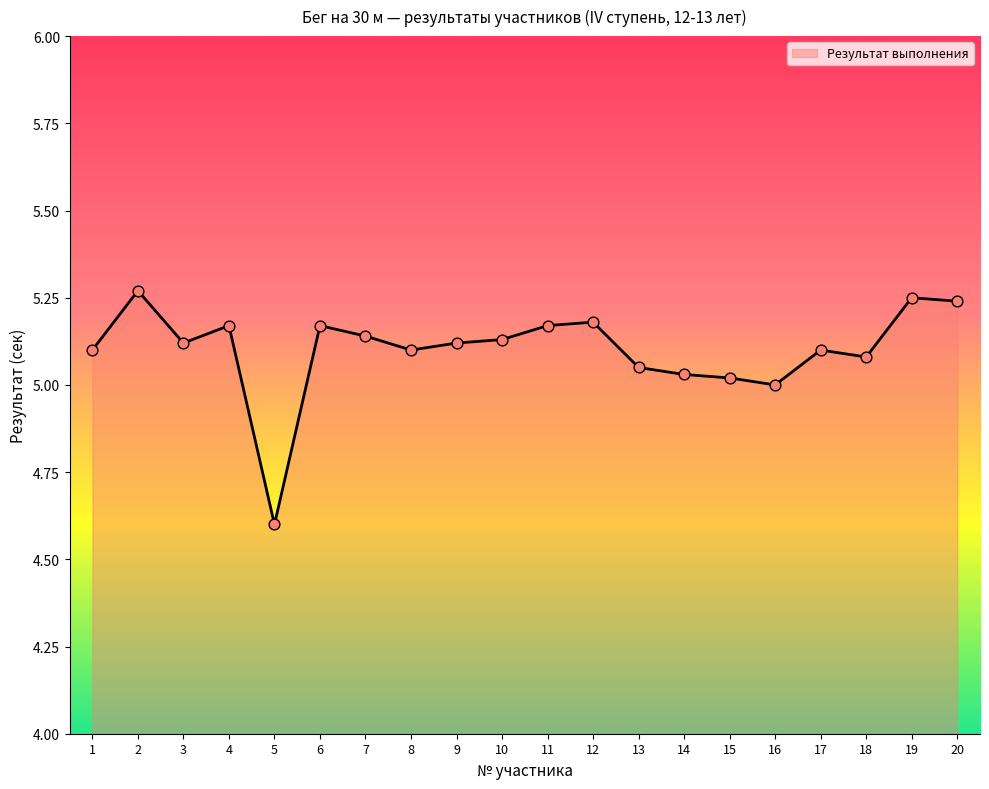

What is the ratio of the value at 20 to the value at 17?

1.0